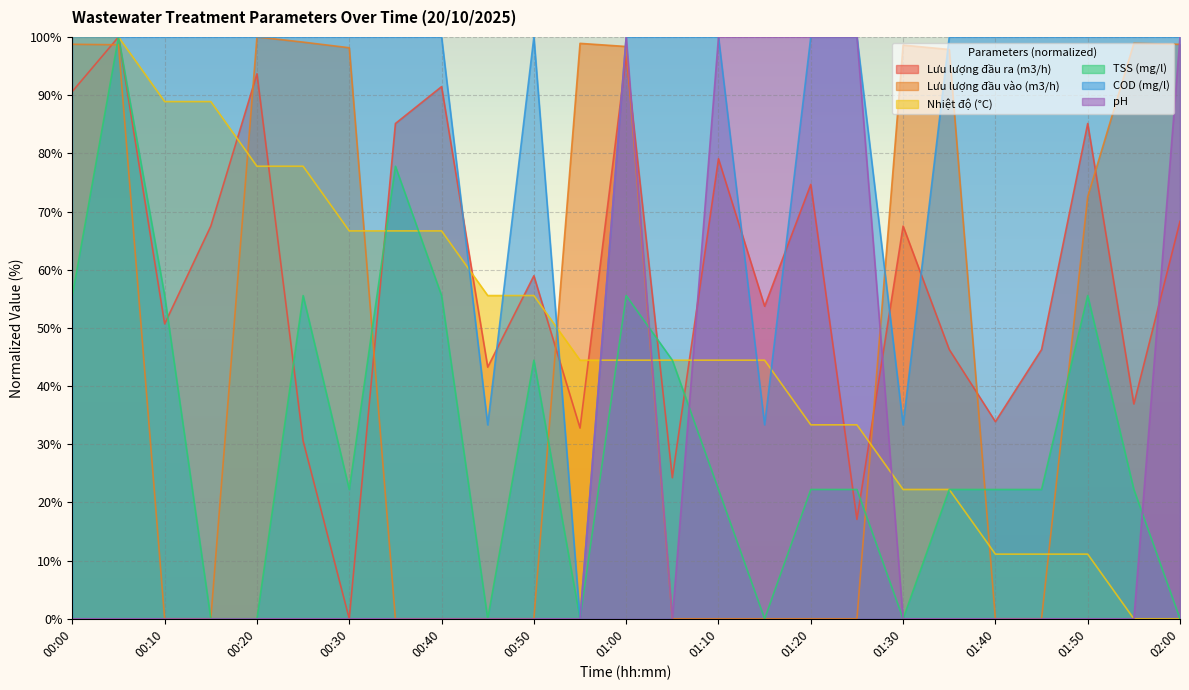

What position from the right is 00:55?

14